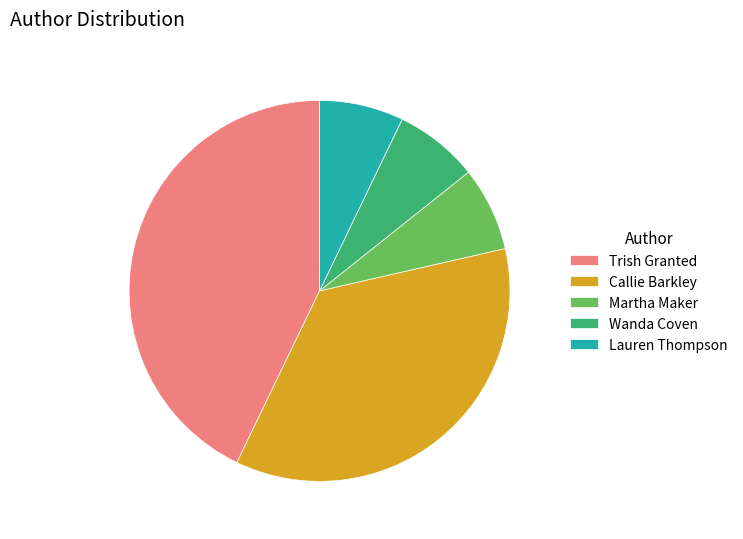

Is the sum of Callie Barkley and Martha Maker greater than half?

No